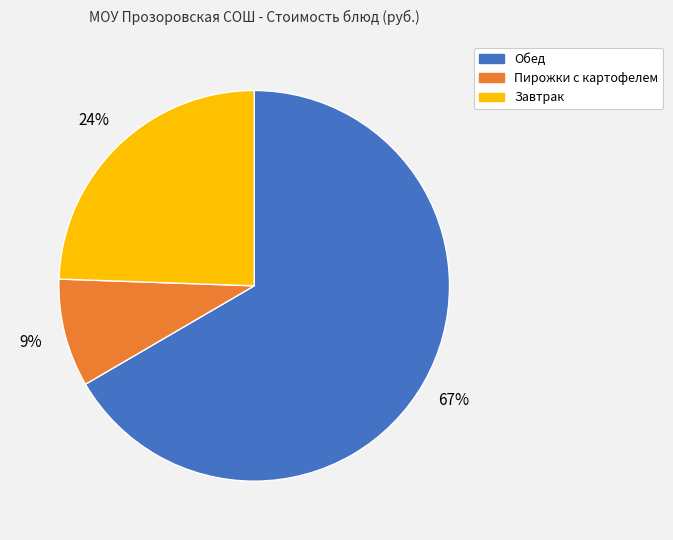

What is the smallest slice in the pie chart?

Пирожки с картофелем